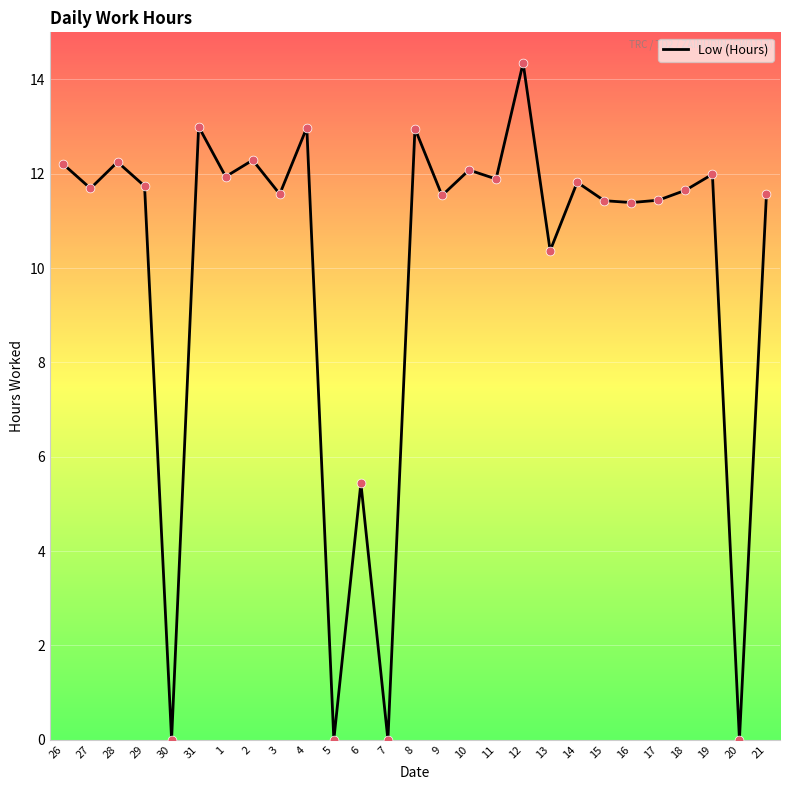

Which has a higher value, 3 or 5?

3